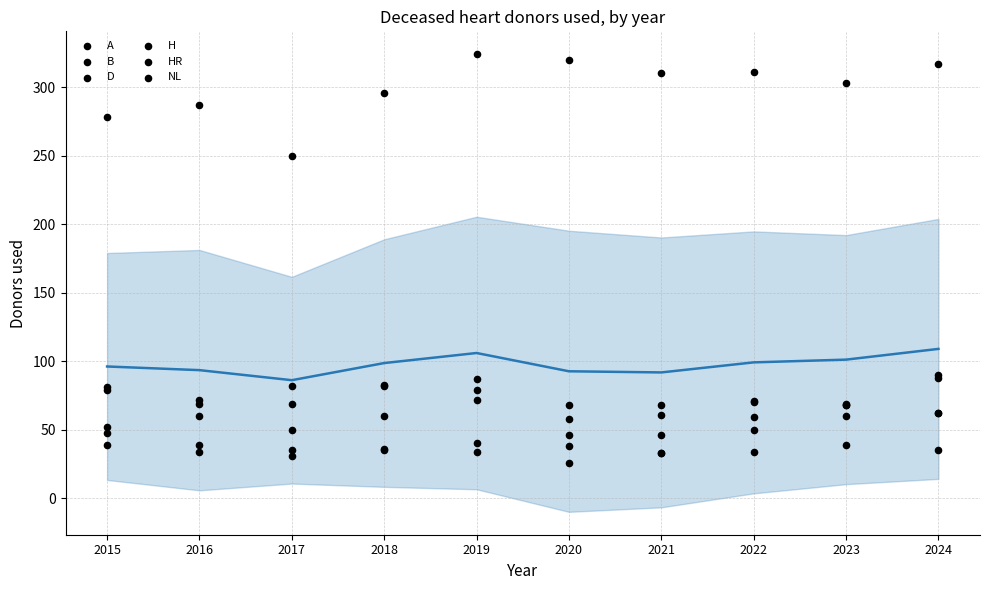

Is the value of B at 2017 greater than the value of A at 2022?

Yes